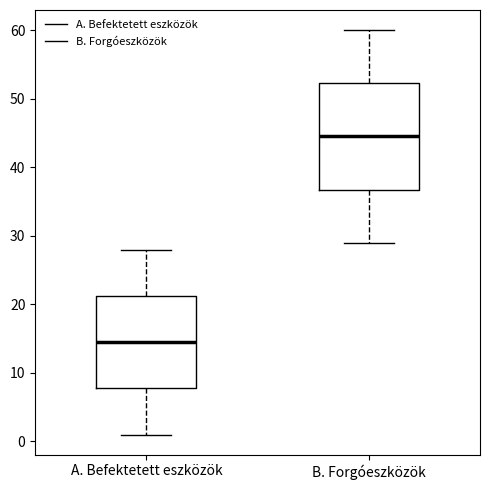

Which box's median line is the highest?

B. Forgóeszközök